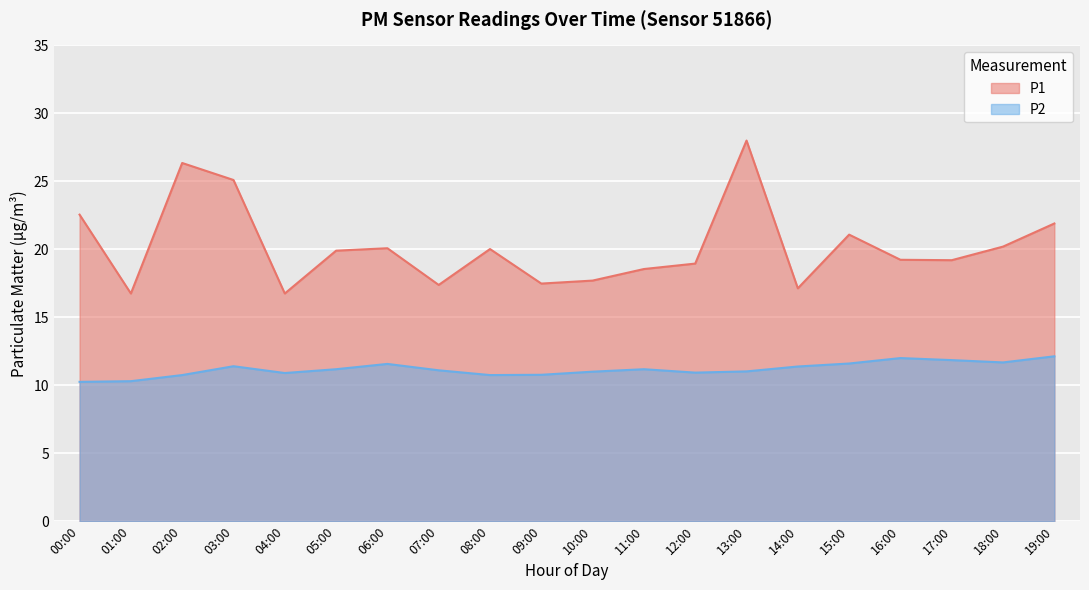

Count the number of categories in the chart.

20